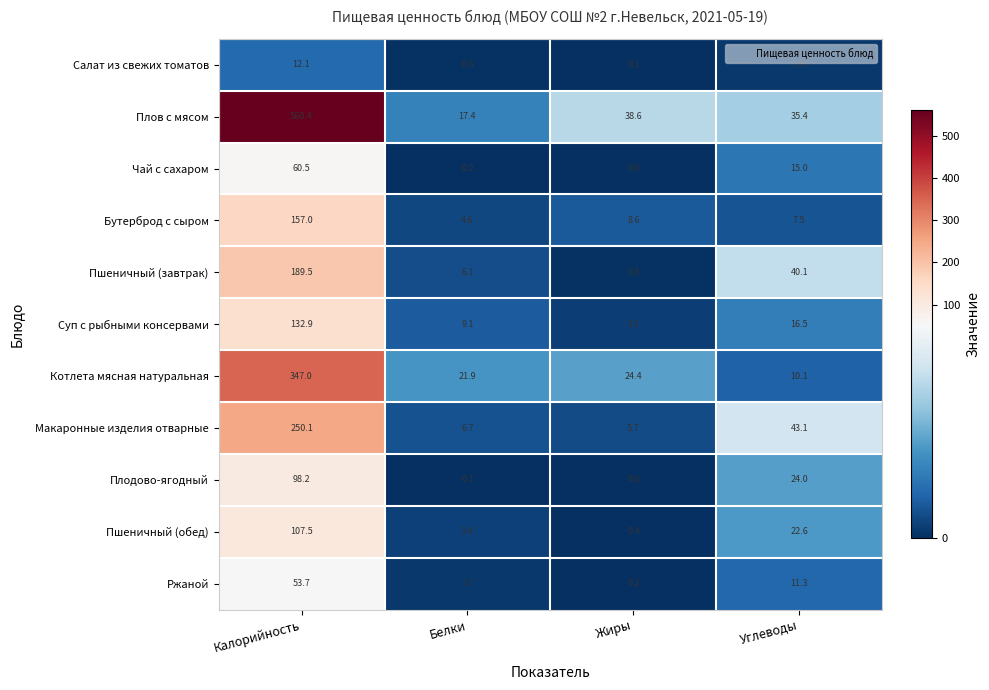

What is the difference between the highest and lowest values at Калорийность?

548.3